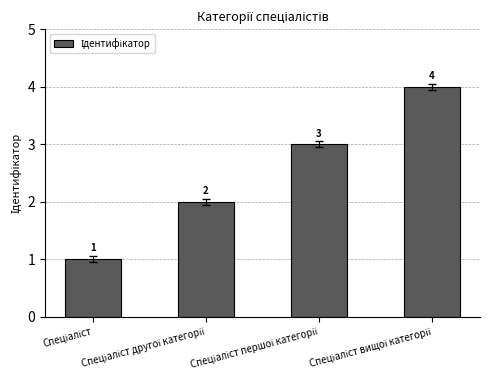

What is the maximum value shown in the chart?

4